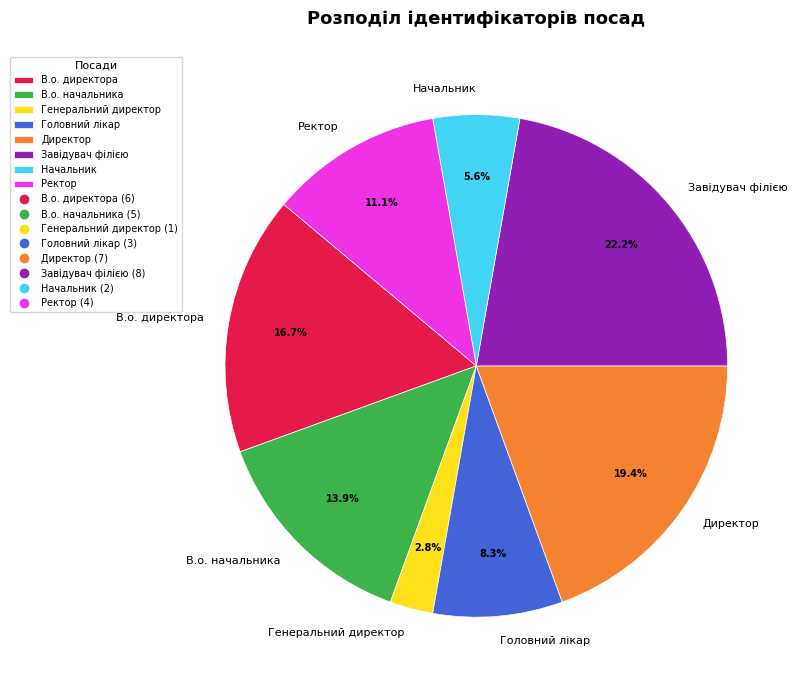

To the nearest percent, what is the difference between the largest and smallest slice percentages?

19%